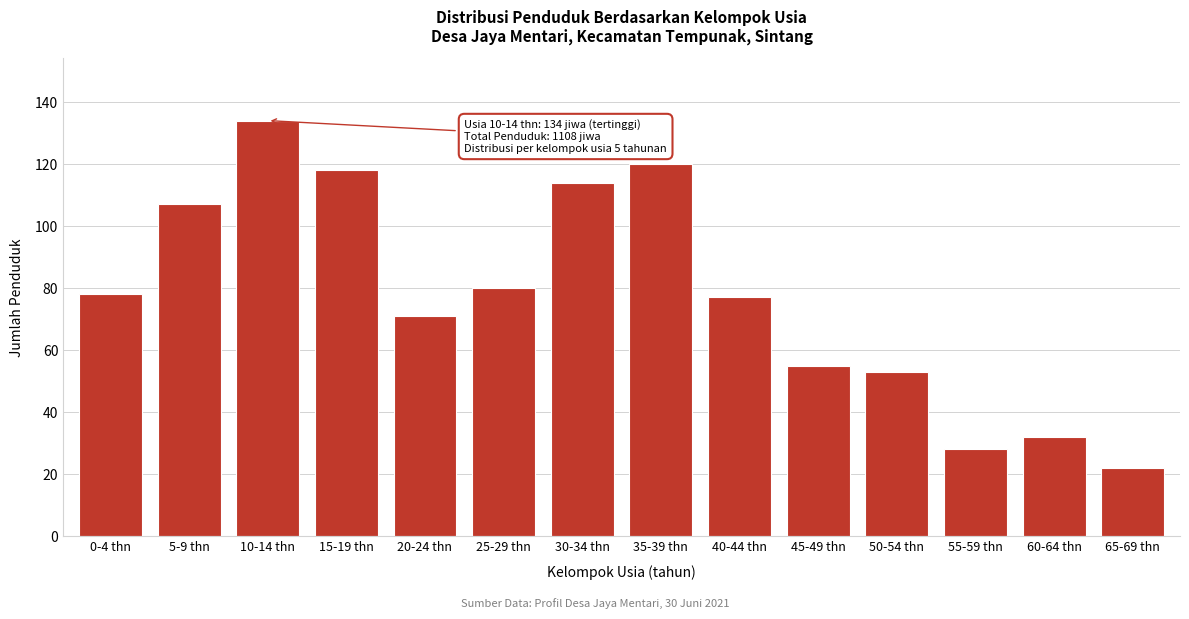

Reading left to right, extract all data points from this chart.

78	107	134	118	71	80	114	120	77	55	53	28	32	22